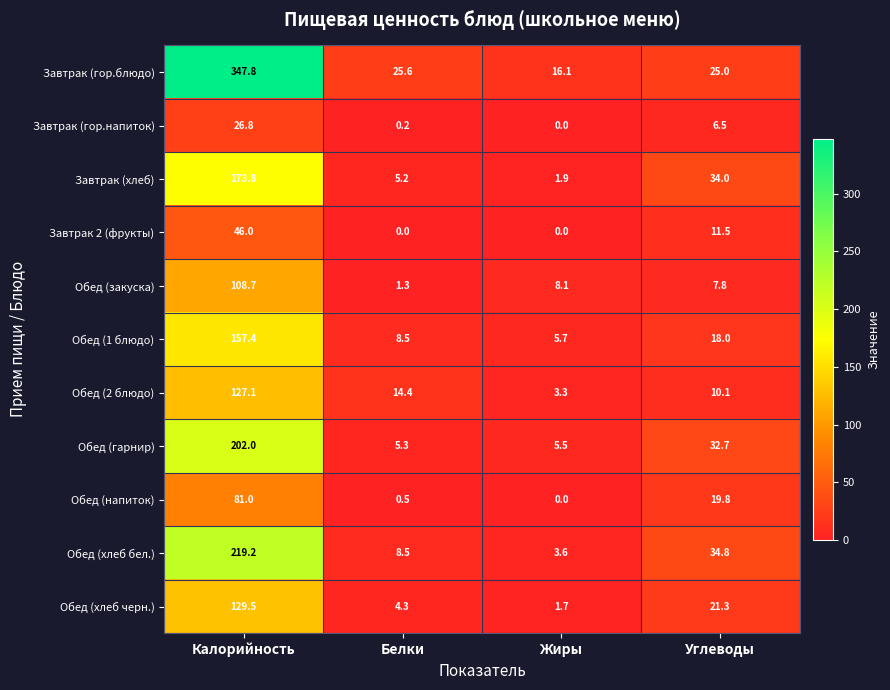

List the series in order of their peak value, lowest first.

Завтрак (гор.напиток), Завтрак 2 (фрукты), Обед (напиток), Обед (закуска), Обед (2 блюдо), Обед (хлеб черн.), Обед (1 блюдо), Завтрак (хлеб), Обед (гарнир), Обед (хлеб бел.), Завтрак (гор.блюдо)